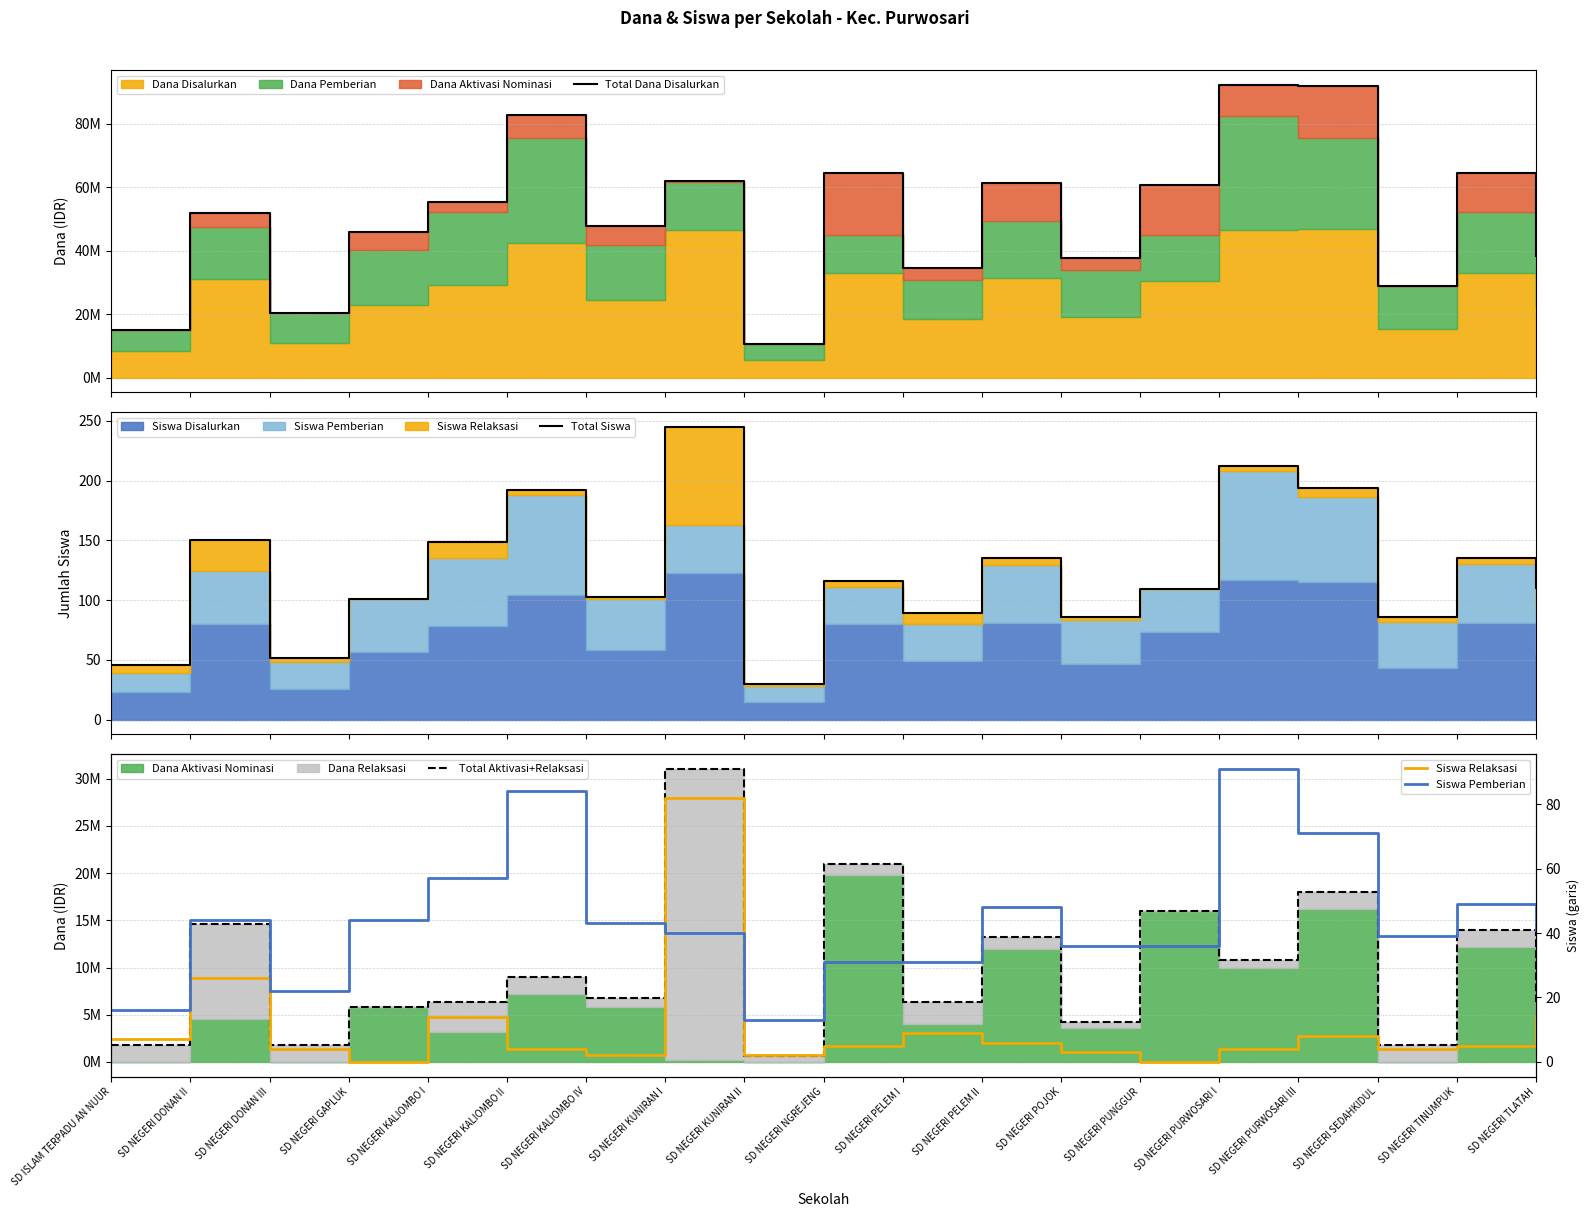

At which category does the chart reach its minimum across all series?

SD NEGERI GAPLUK